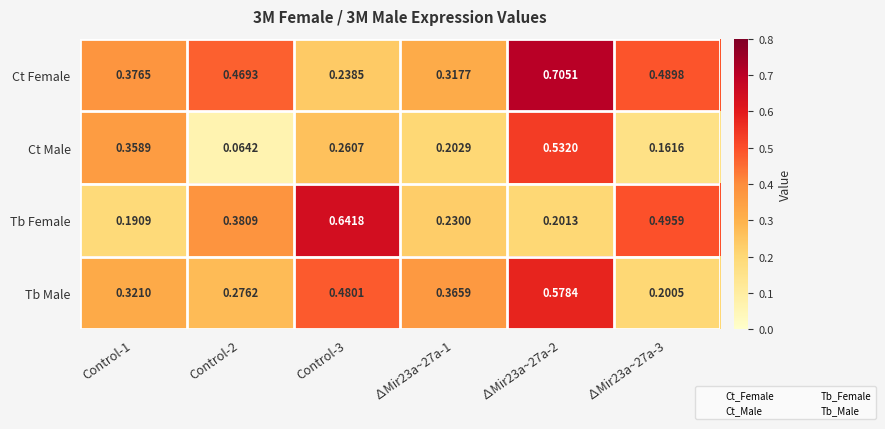

Rank the series by their maximum value, from highest to lowest.

Ct Female, Tb Female, Tb Male, Ct Male